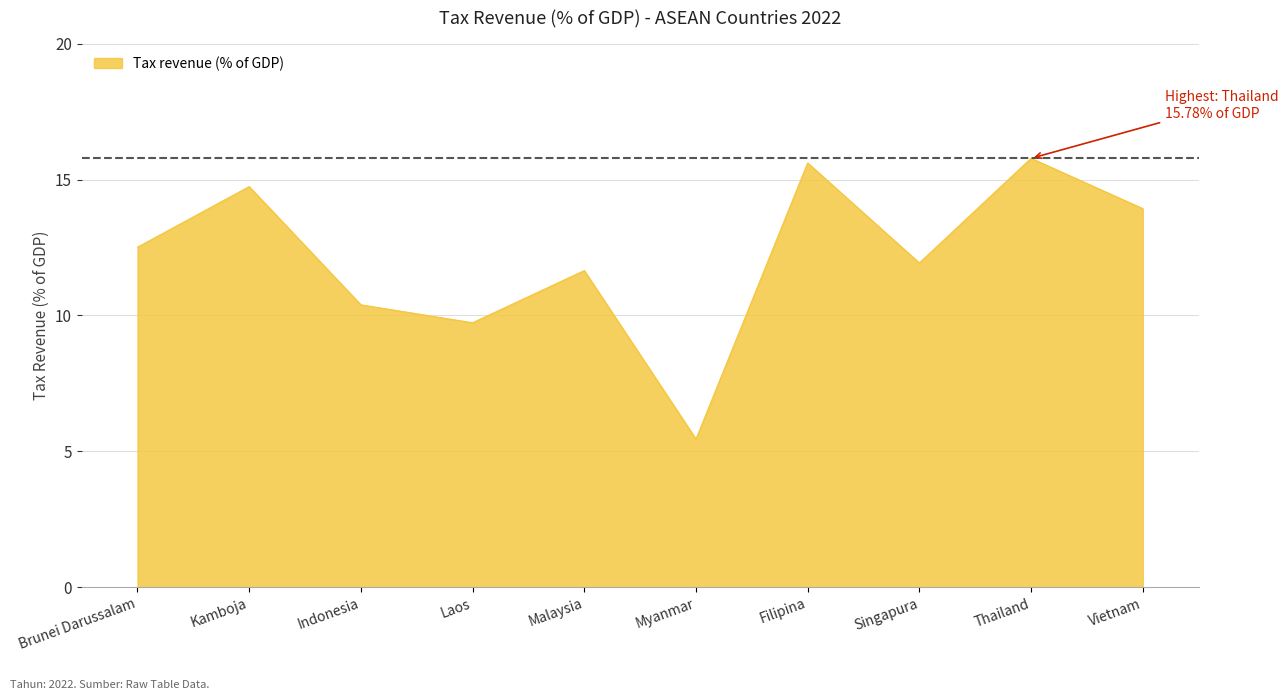

Read the value at Filipina.

15.6